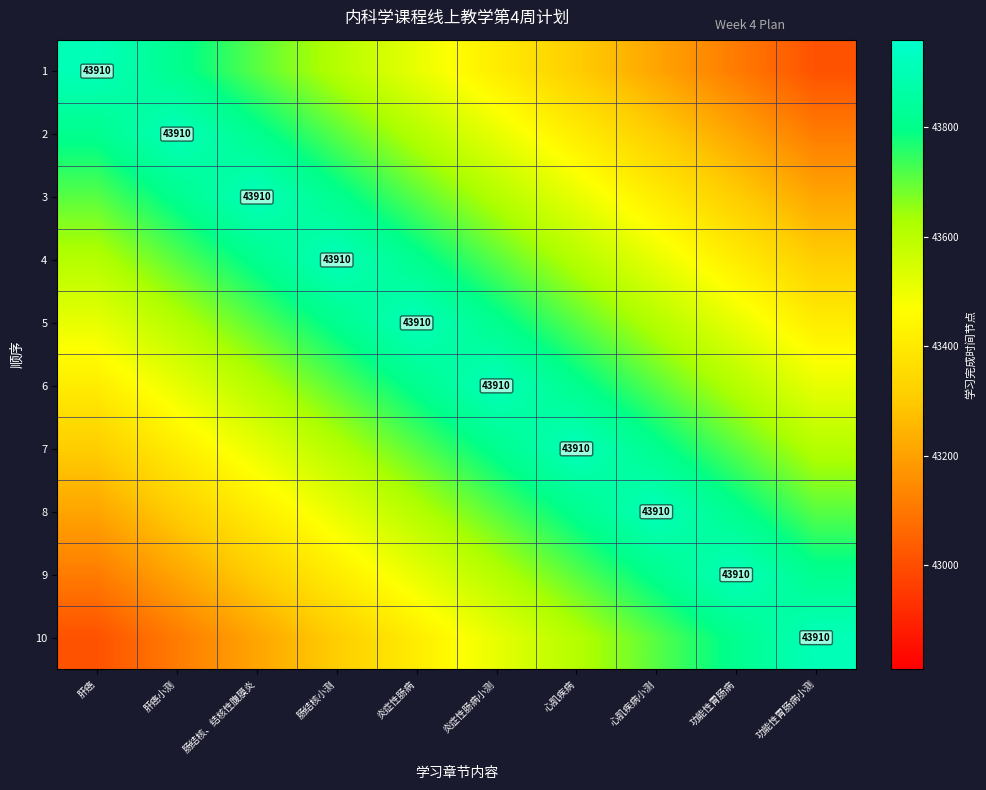

Which series has the largest total across all categories?

5